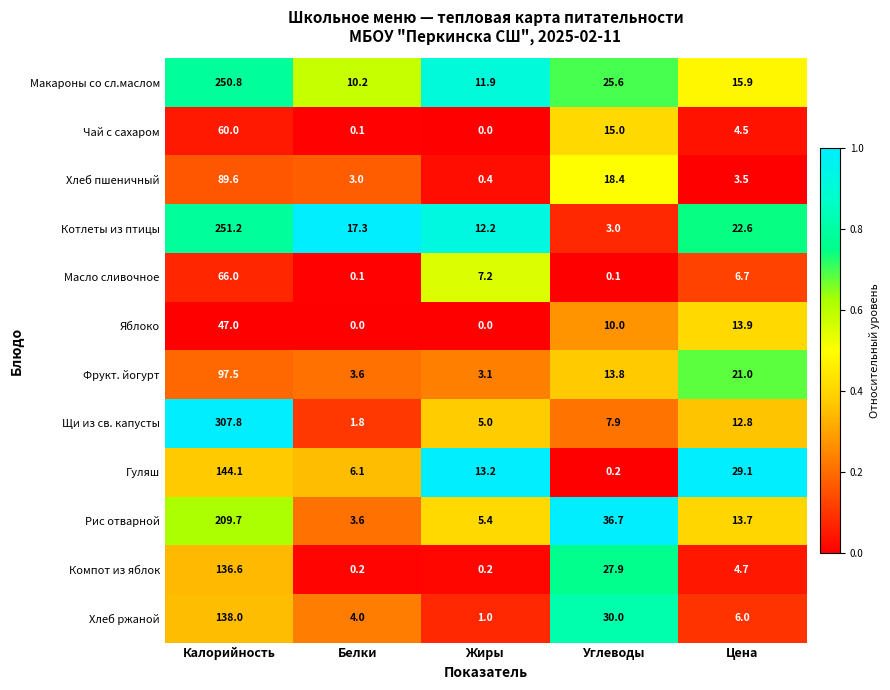

Count the number of data series in this chart.

12